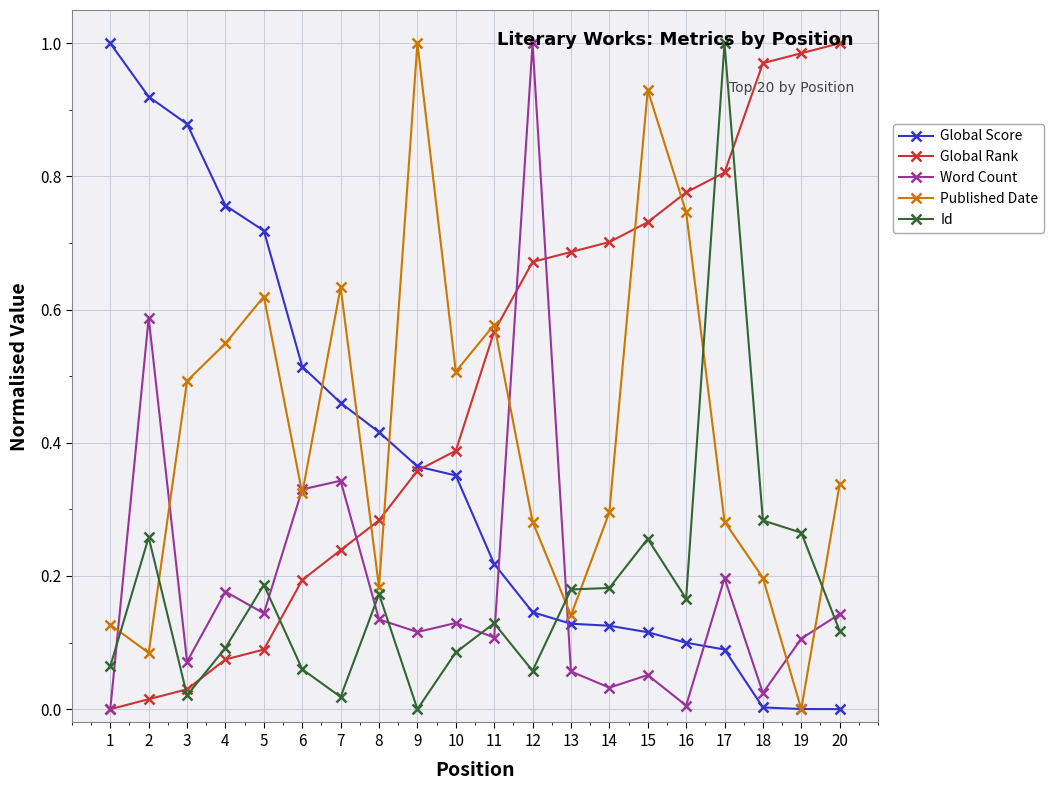

Which series has the largest total across all categories?

Global Rank